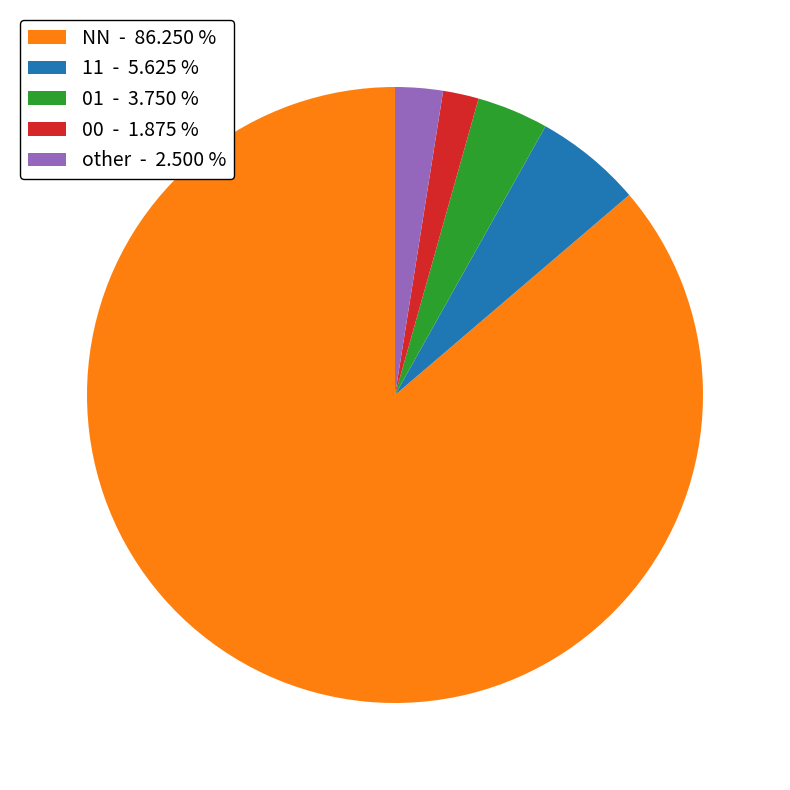

What is the smallest slice in the pie chart?

00 - 1.875 %